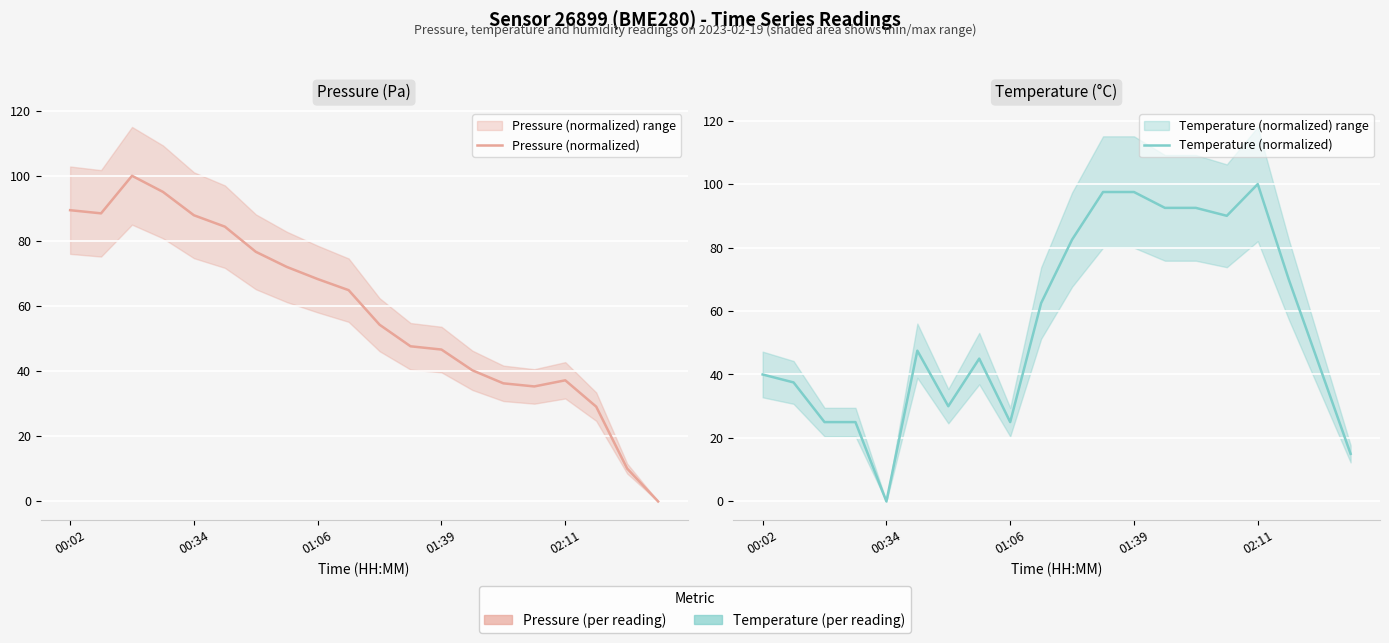

True or false: Temperature (normalized) and Pressure (normalized) cross at least once.

True